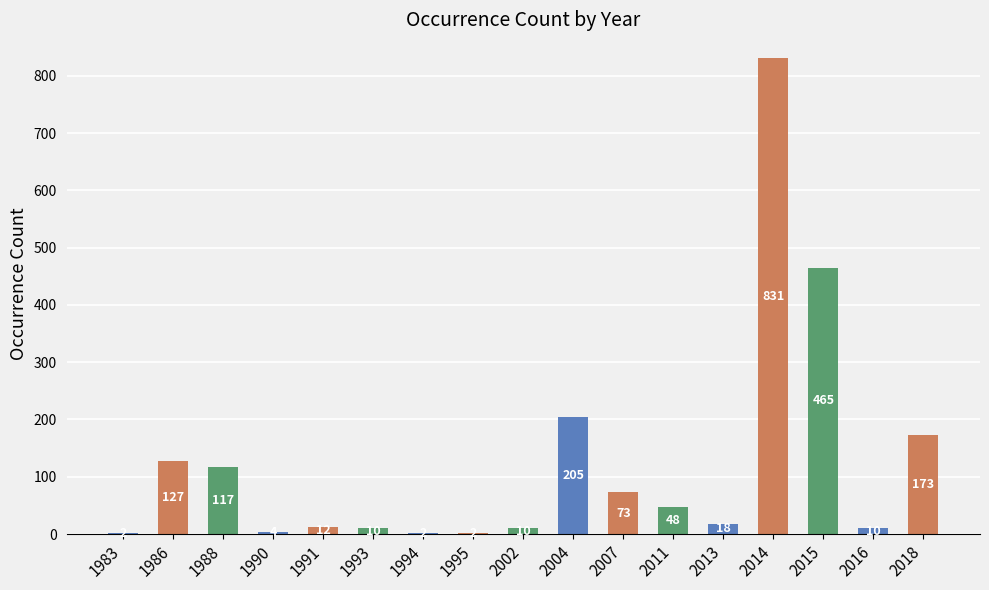

What is the greatest value displayed?

831